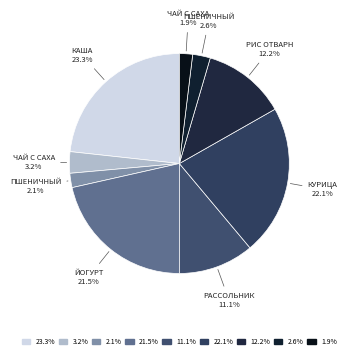

Count the number of slices in the pie.

9